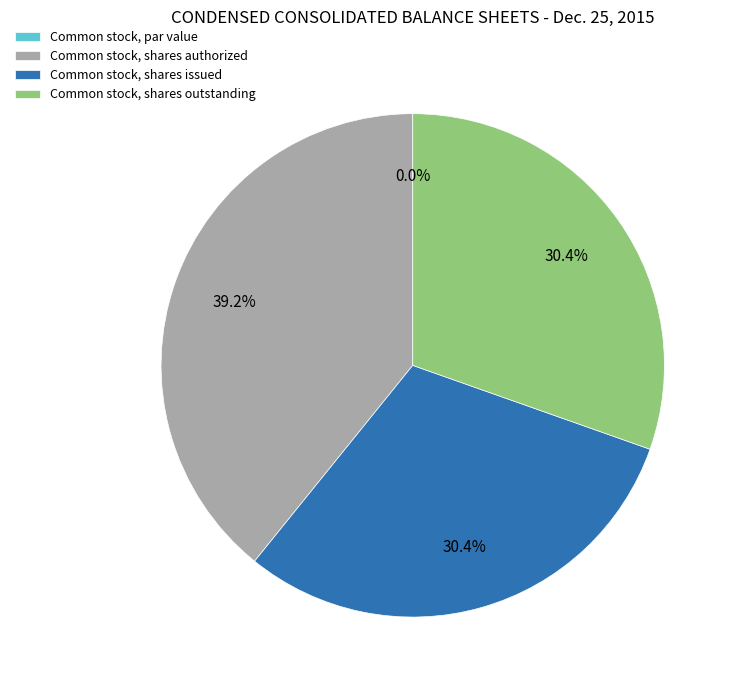

How many segments does this pie chart have?

4